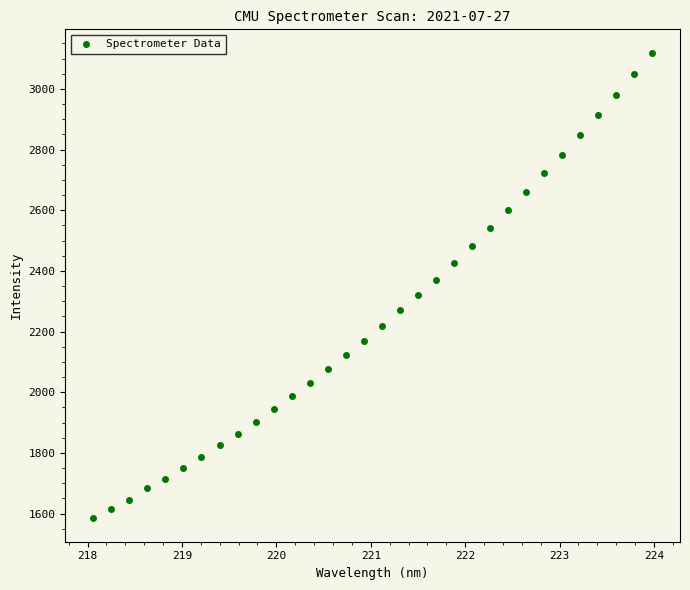

What is the range of Y values (max minus min)?

1536.0